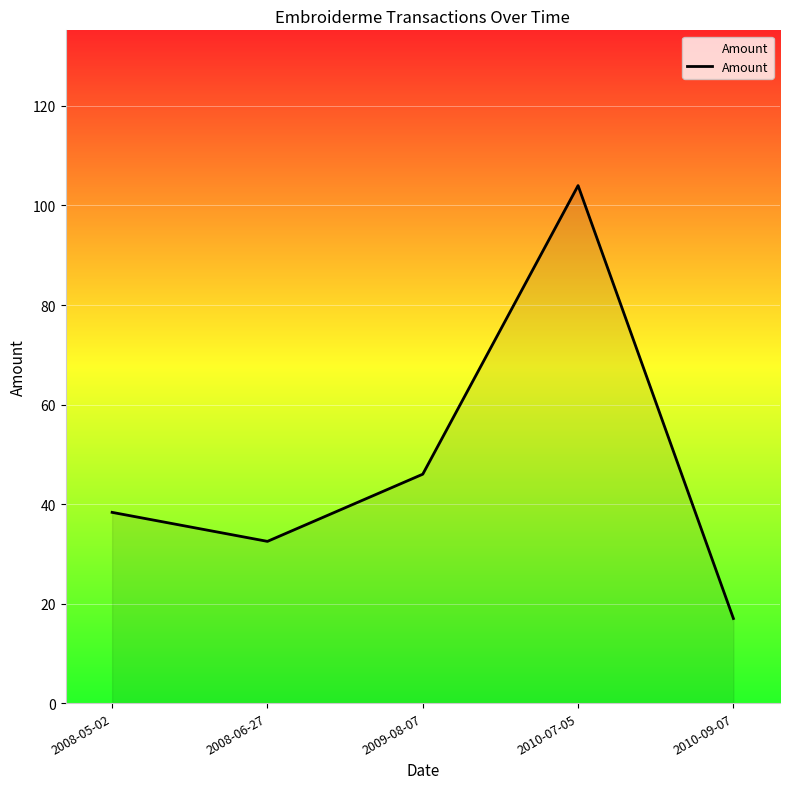

Rank the categories by value from highest to lowest.

2010-07-05, 2009-08-07, 2008-05-02, 2008-06-27, 2010-09-07